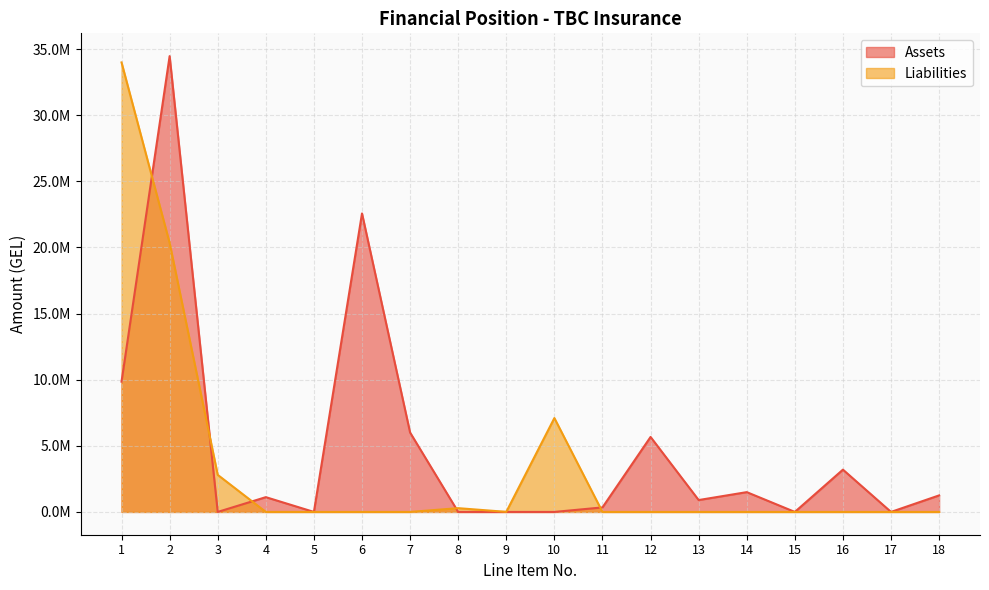

How many intersections are there between Assets and Liabilities?

5